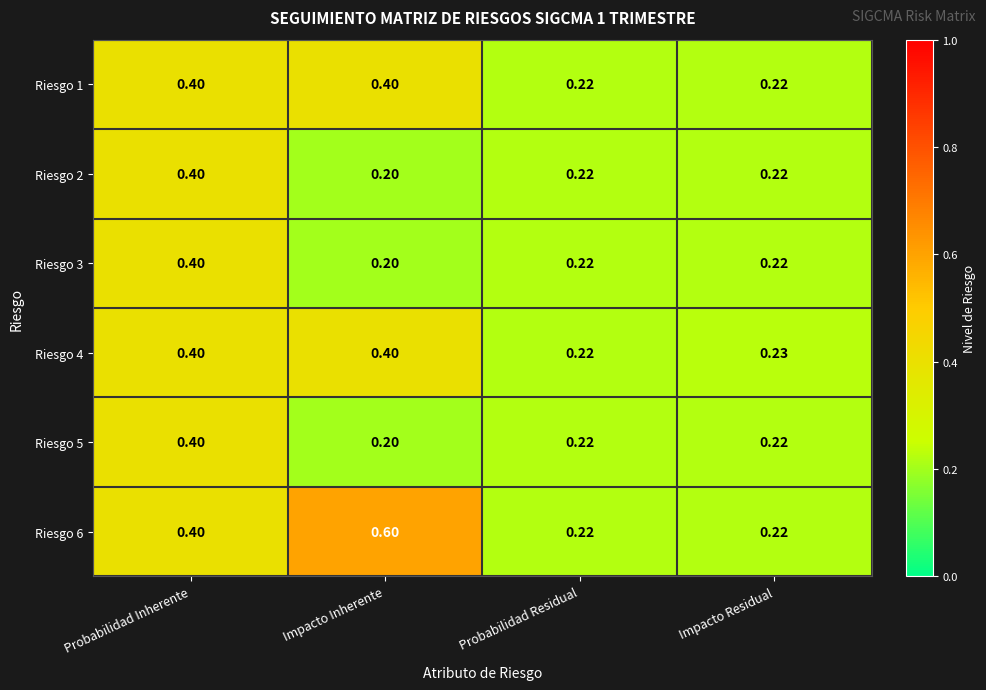

Which label corresponds to the smallest value in the chart?

Impacto Inherente